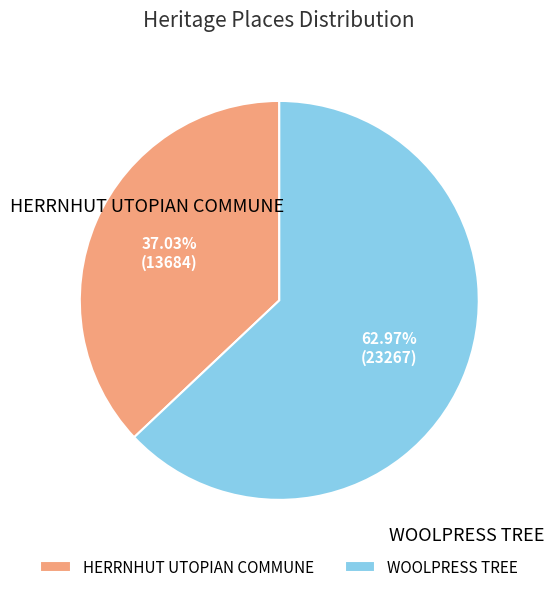

Does any single category account for the majority?

Yes